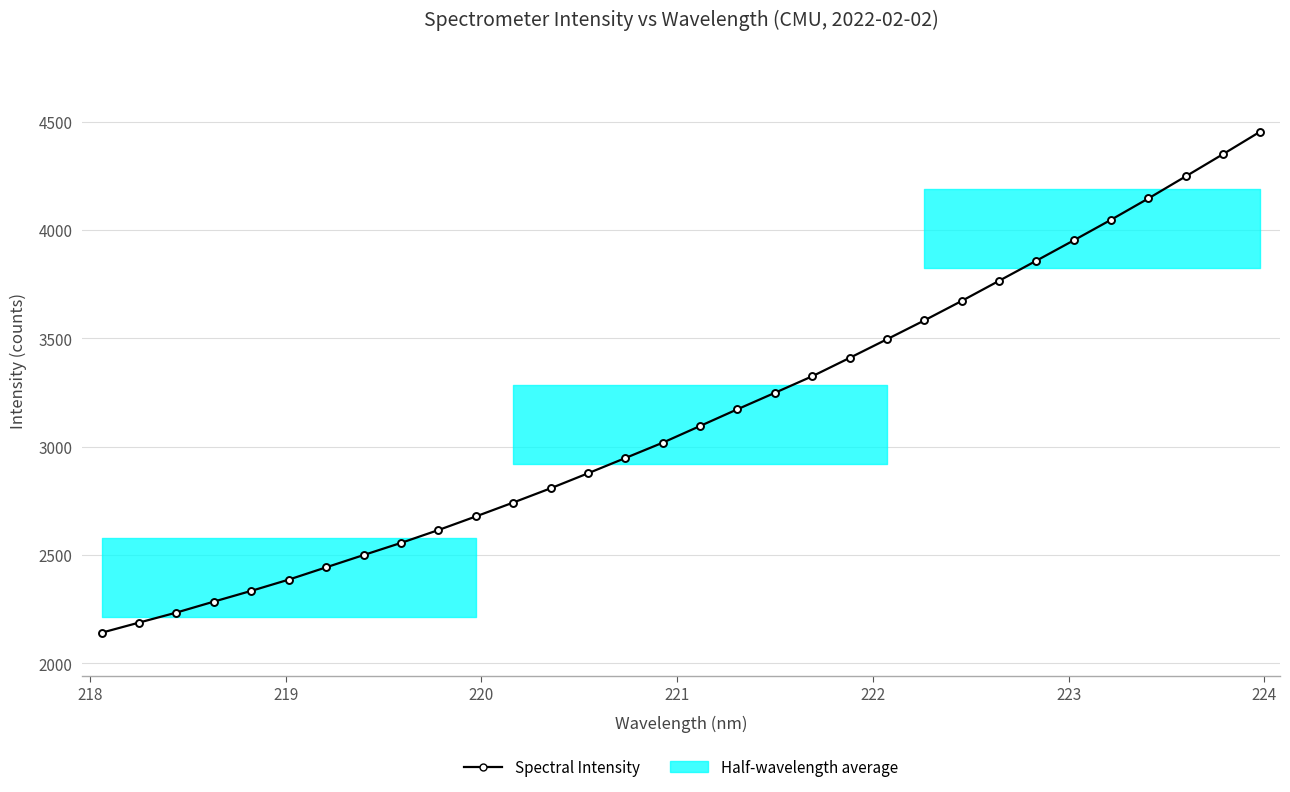

Reading right to left, what are all the values shown in this chart?

4455.5	4351.2	4248.5	4146.7	4048.2	3953.0	3859.1	3766.1	3673.2	3583.3	3496.3	3410.2	3325.4	3249.0	3173.2	3095.9	3018.8	2947.9	2877.4	2808.1	2742.3	2678.1	2615.4	2556.0	2500.0	2443.3	2386.5	2334.7	2285.1	2234.6	2188.2	2141.5